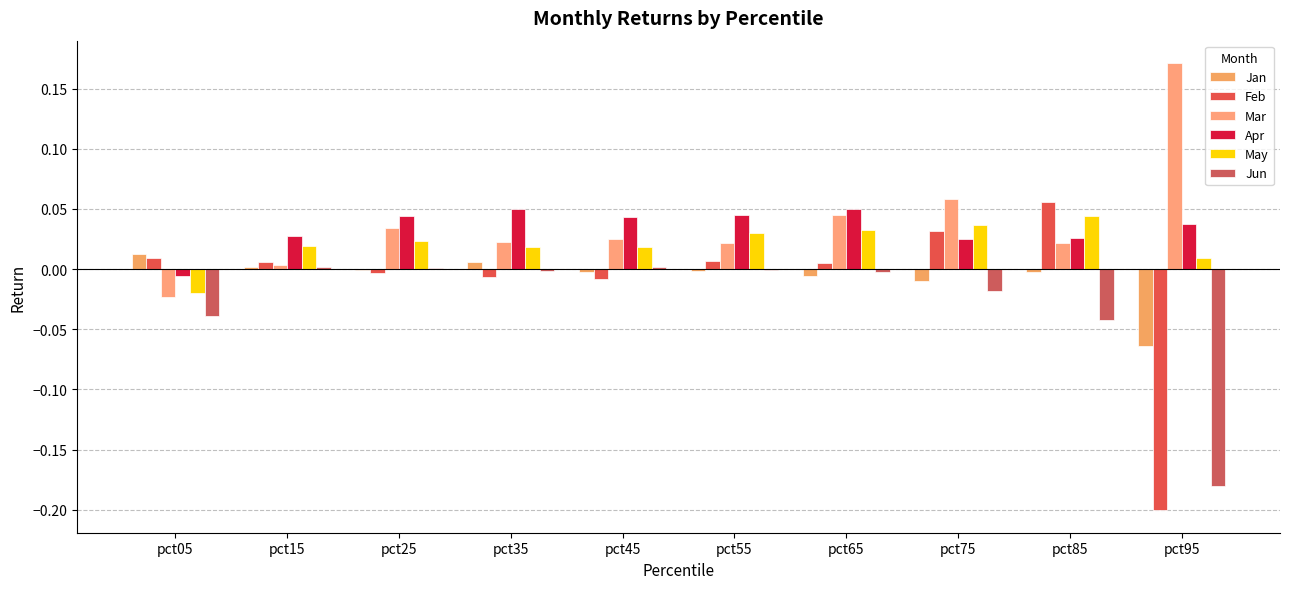

How many values in Apr are above zero?

9